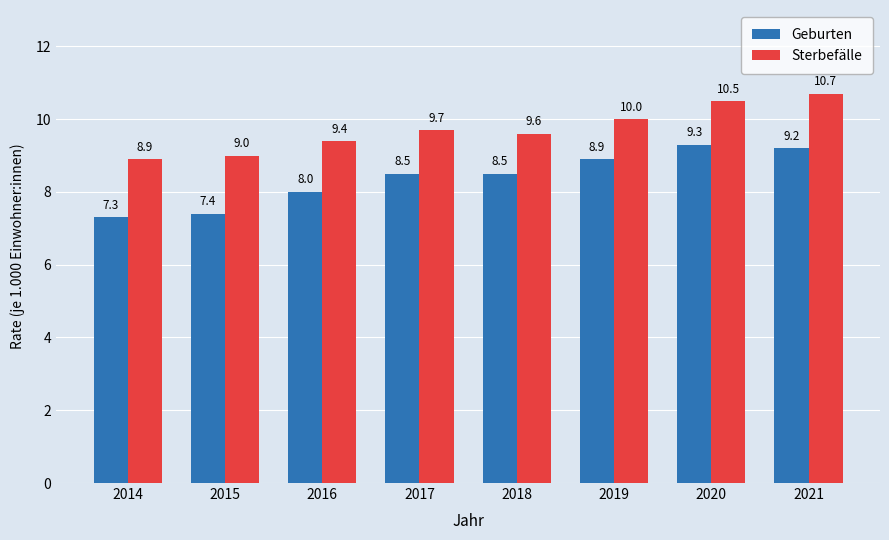

What is the value of the Geburten bar at the 8th from the left?

9.2